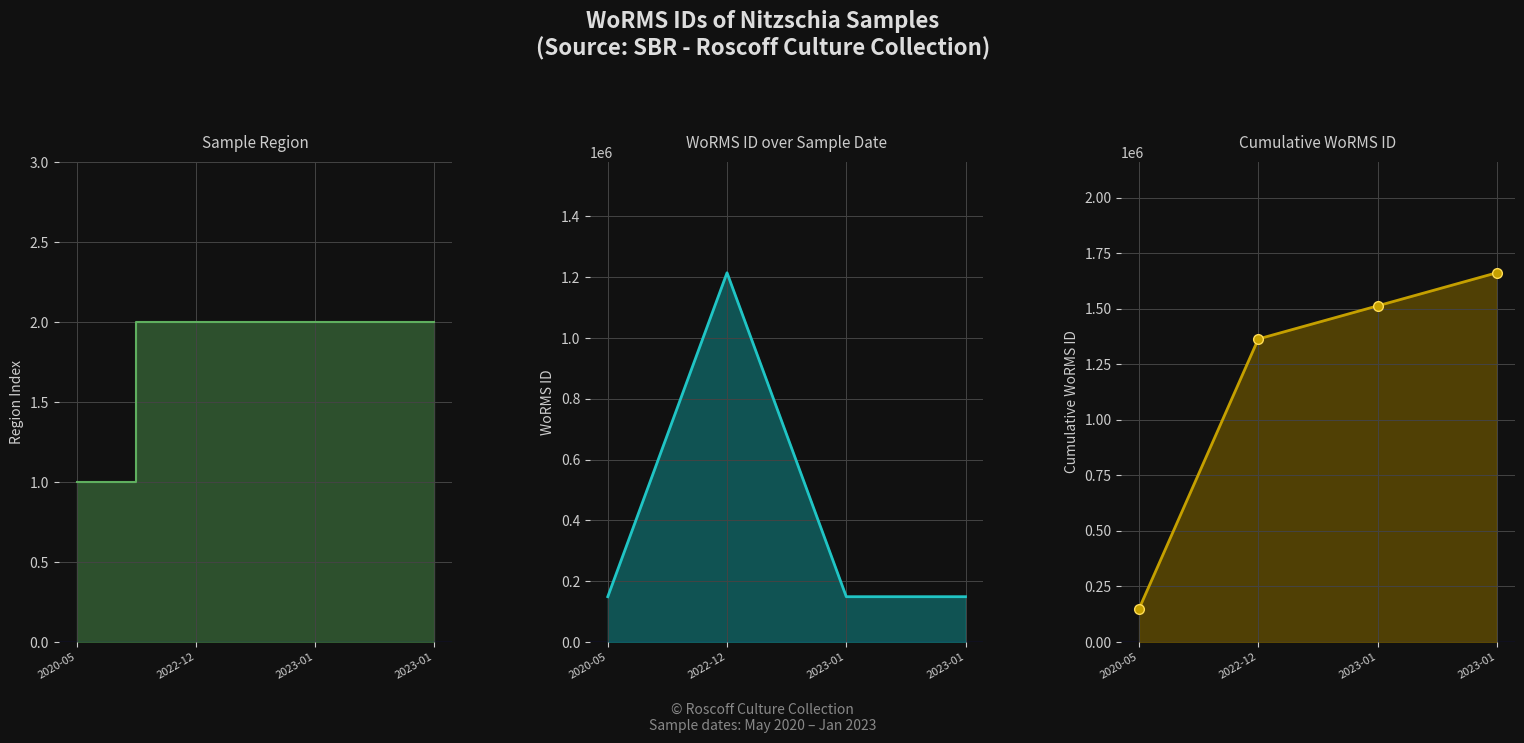

Rank the categories by Cumulative WoRMS ID value from highest to lowest.

2023-01, 2023-01, 2022-12, 2020-05